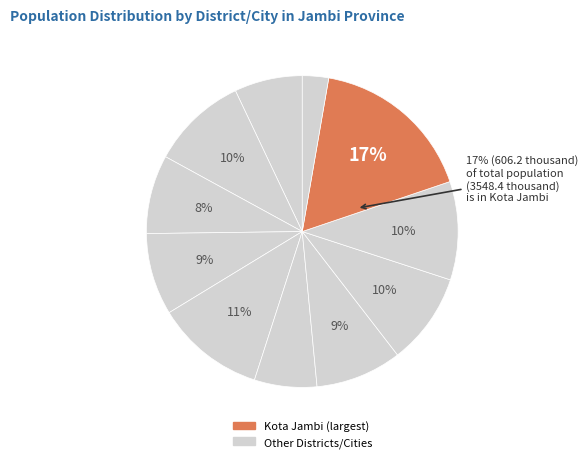

What is the largest slice in the pie chart?

Kota Jambi